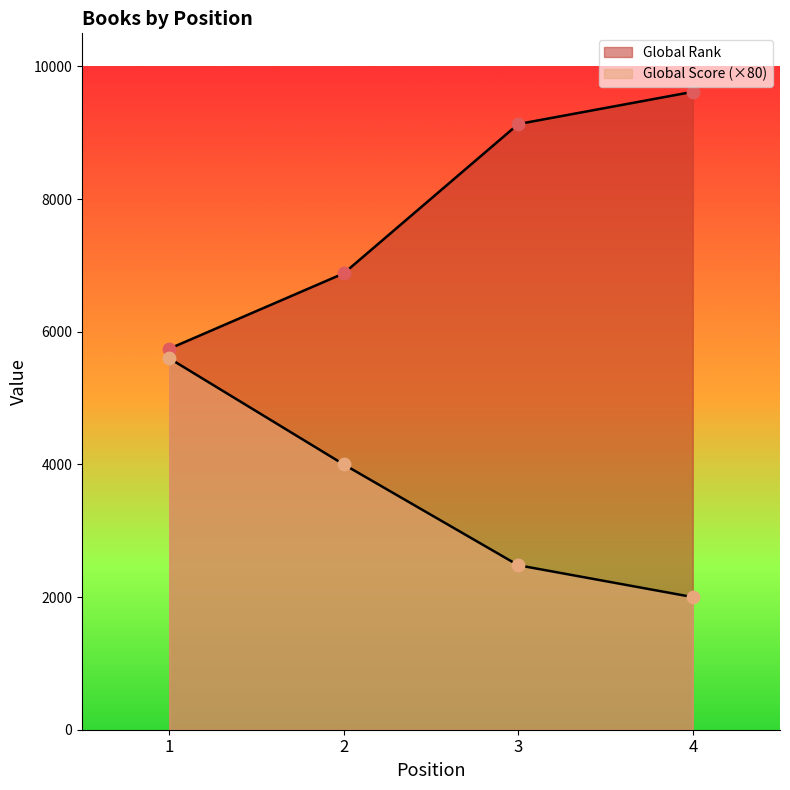

Which series has the largest total across all categories?

Global Rank